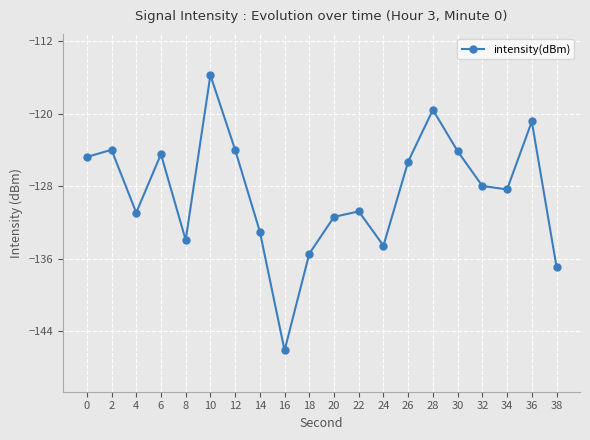

Which category has the lowest value across all series?

16